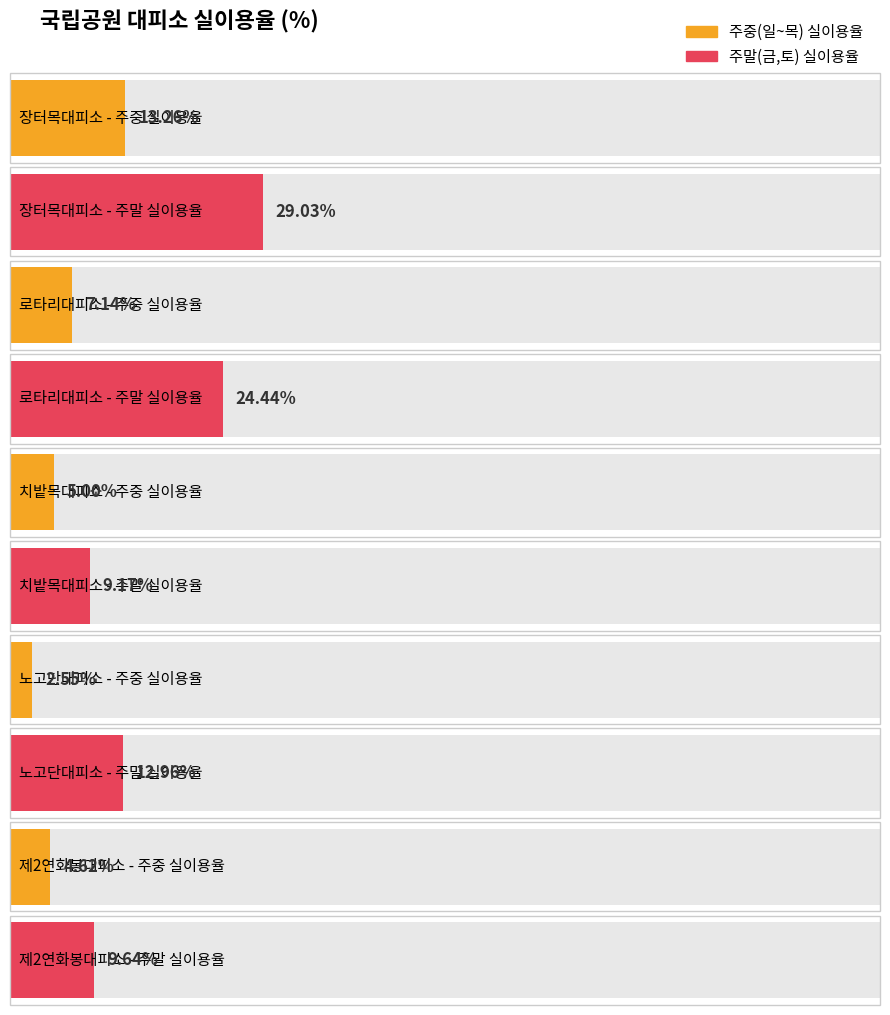

Count the number of categories in the chart.

5